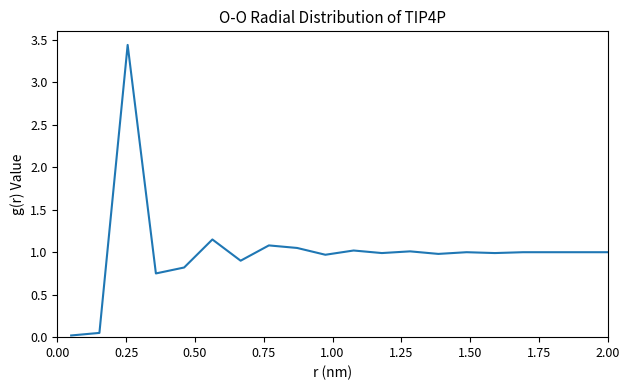

Reading left to right, extract all data points from this chart.

0.0	0.1	3.4	0.8	0.8	1.1	0.9	1.1	1.1	1.0	1.0	1.0	1.0	1.0	1.0	1.0	1.0	1.0	1.0	1.0